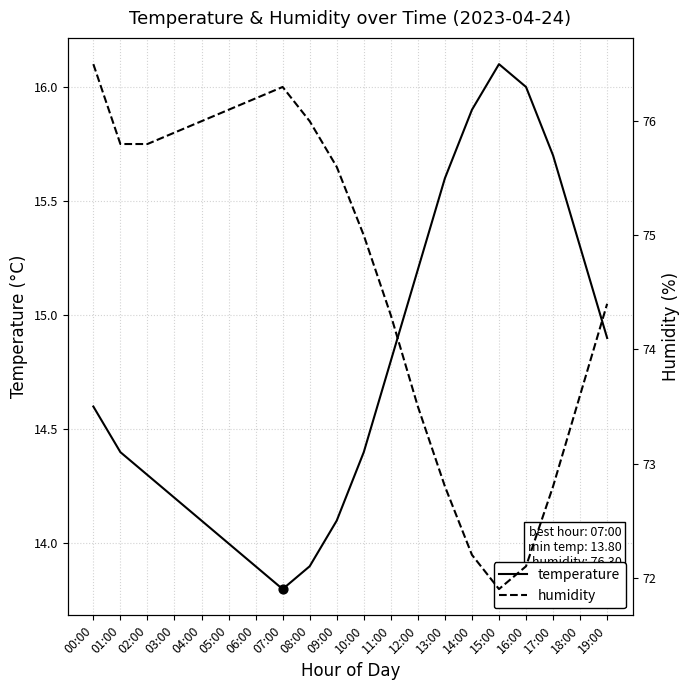

Which series reaches the minimum Y coordinate?

temperature